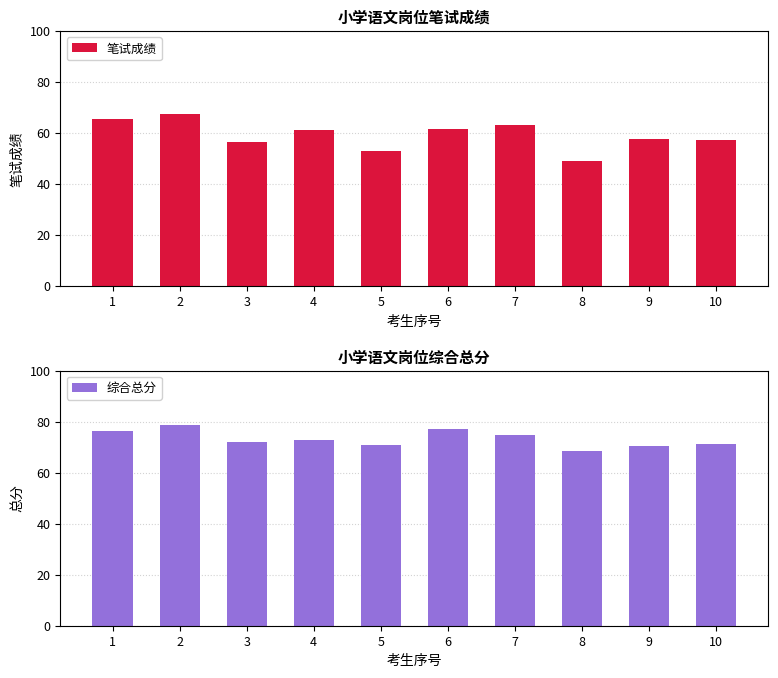

At how many categories does at least one series exceed 72?

6